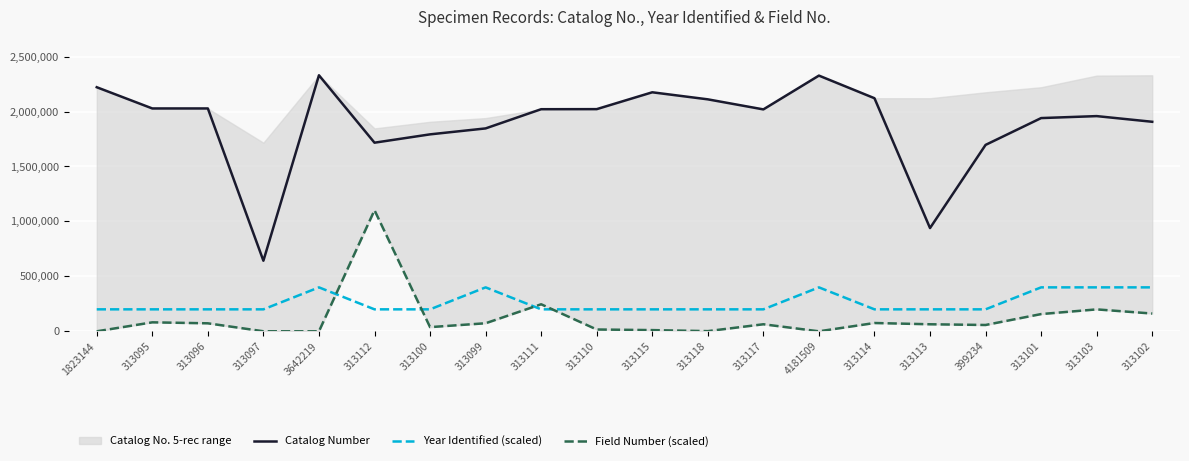

The value of Field Number (scaled) at 3642219 is 525938. True or false?

False